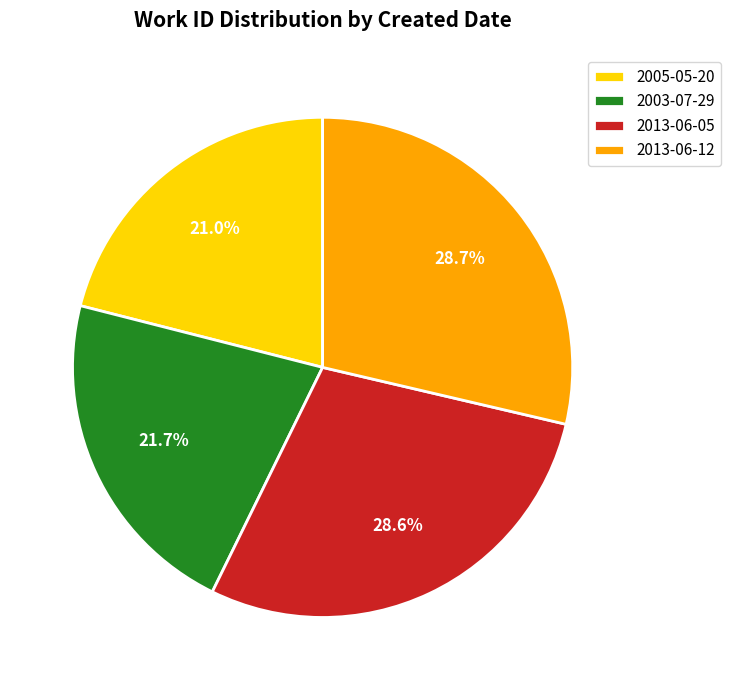

To the nearest percent, what percentage of the pie is 2003-07-29?

22%